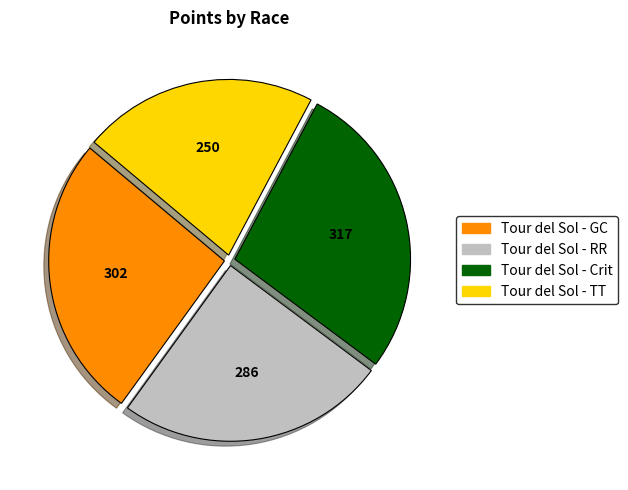

Do Tour del Sol - GC and Tour del Sol - RR together represent more than half of the pie?

Yes